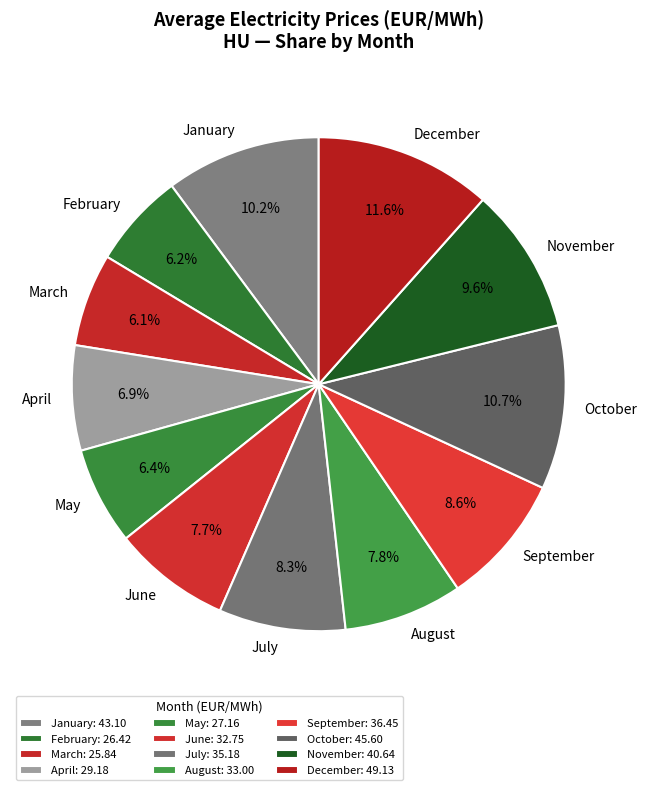

What is the total percentage of December and May?

18.0%